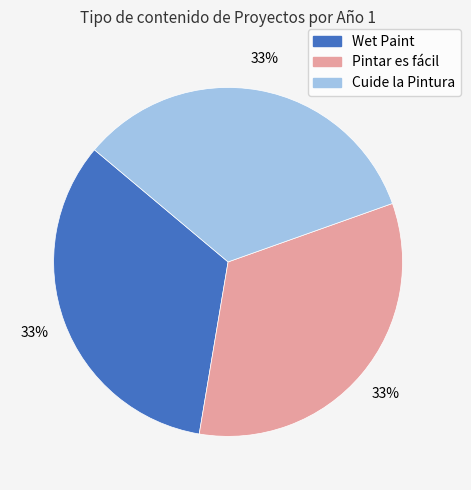

Approximately how many times larger is the value at Pintar es fácil compared to Wet Paint?

1.0